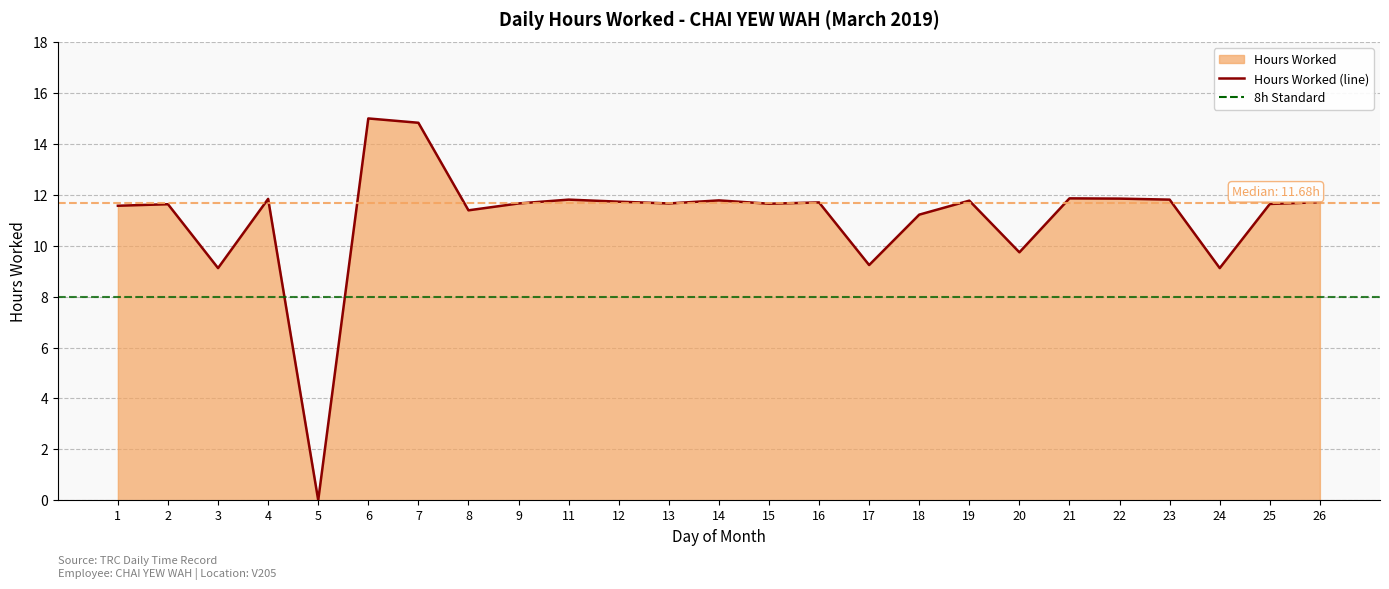

Which has a higher value, 2 or 3?

2